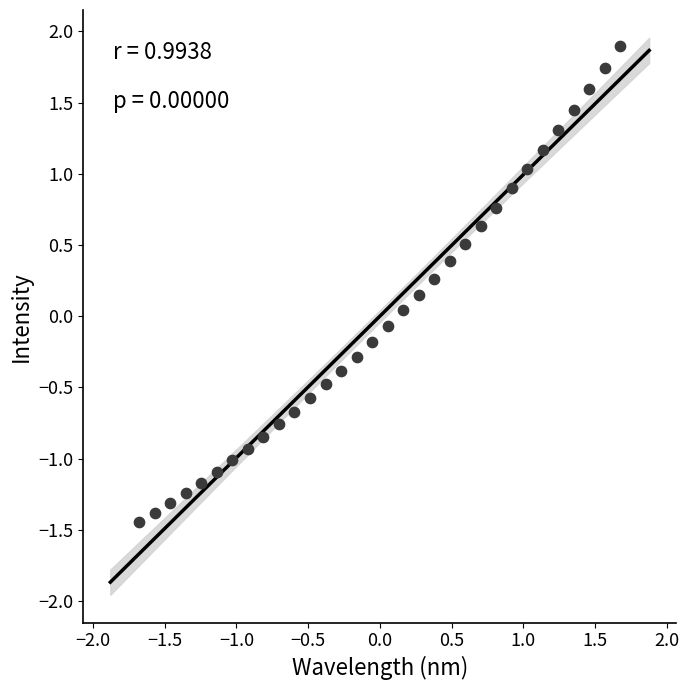

What is the range of X values (max minus min)?

3.4